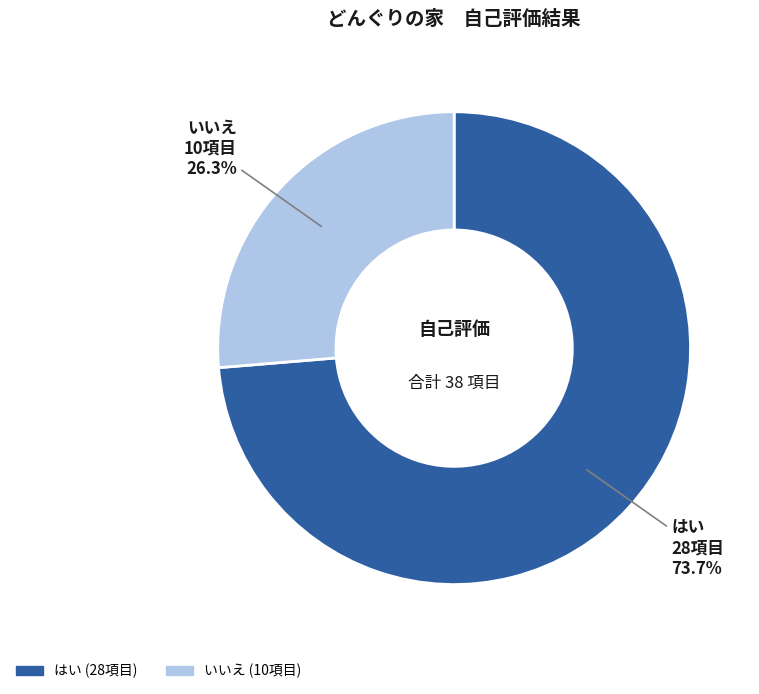

To the nearest percent, what is the combined percentage of はい and いいえ?

100%